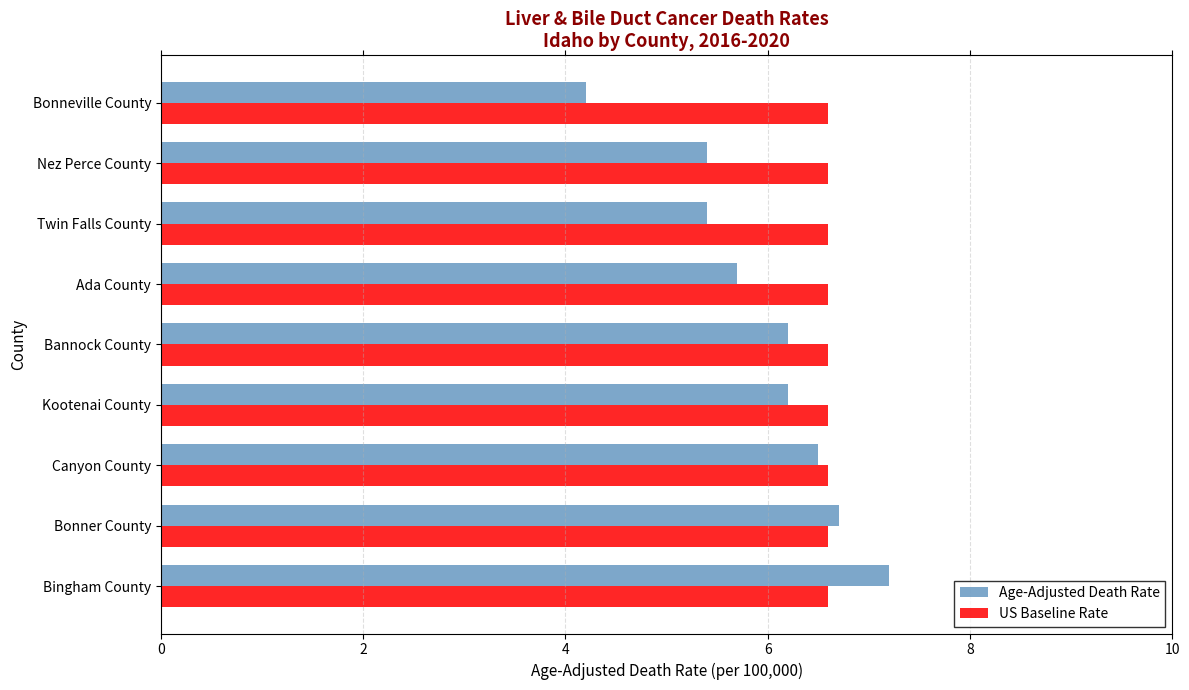

What is the approximate value of US Baseline Rate at Nez Perce County?

6.6